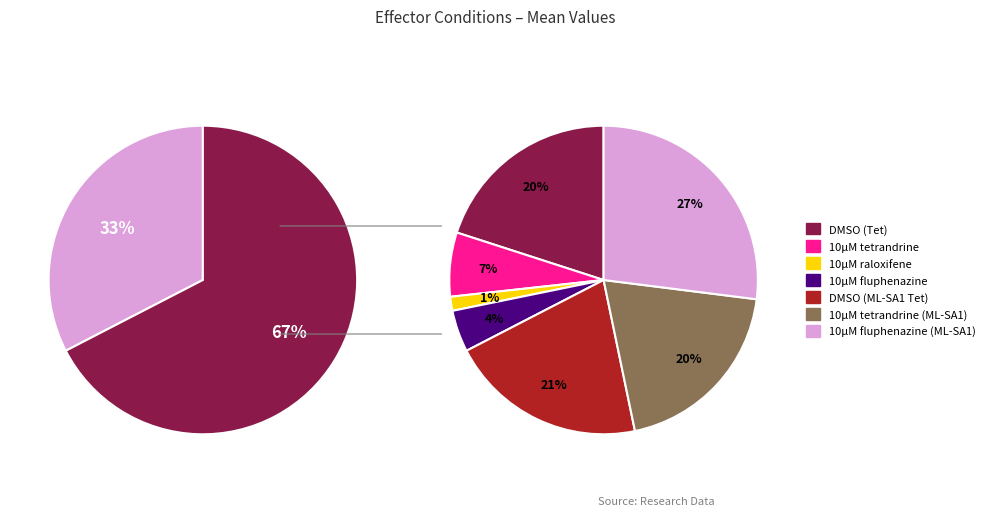

True or false: DMSO (ML-SA1 Tet) accounts for 21% of the total.

True